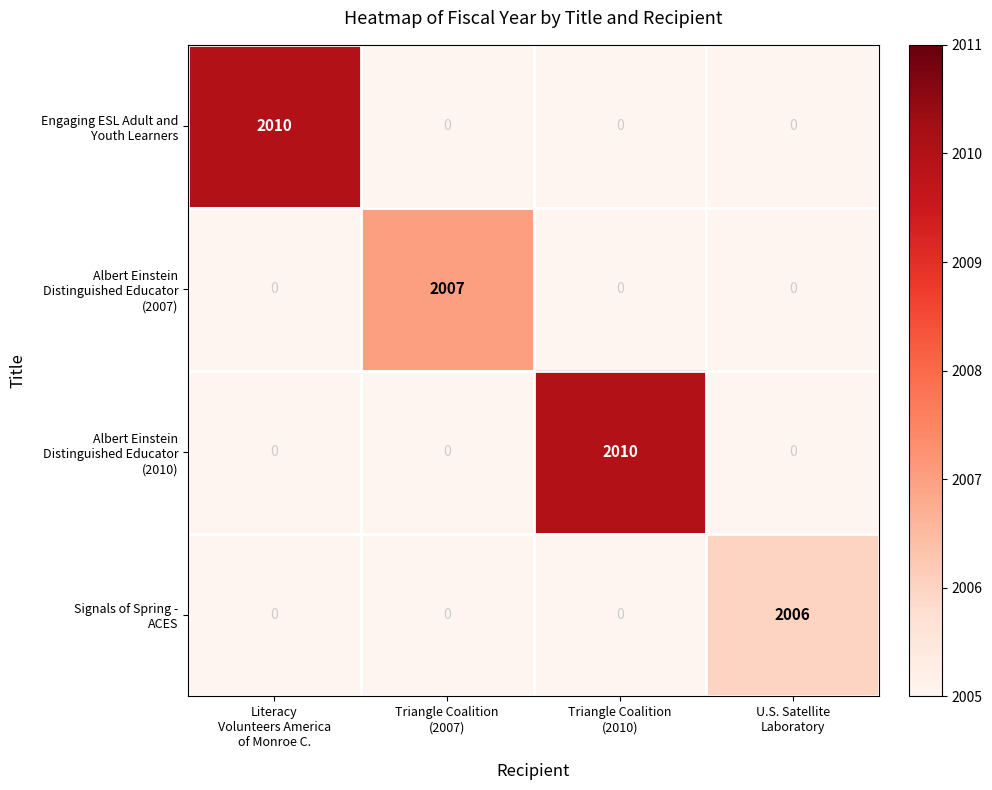

At how many categories does at least one series exceed 667?

4